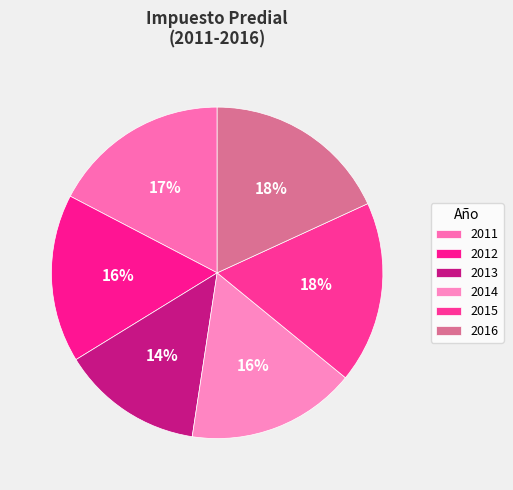

What is the change in value from 2014 to 2015?

+55016582.0